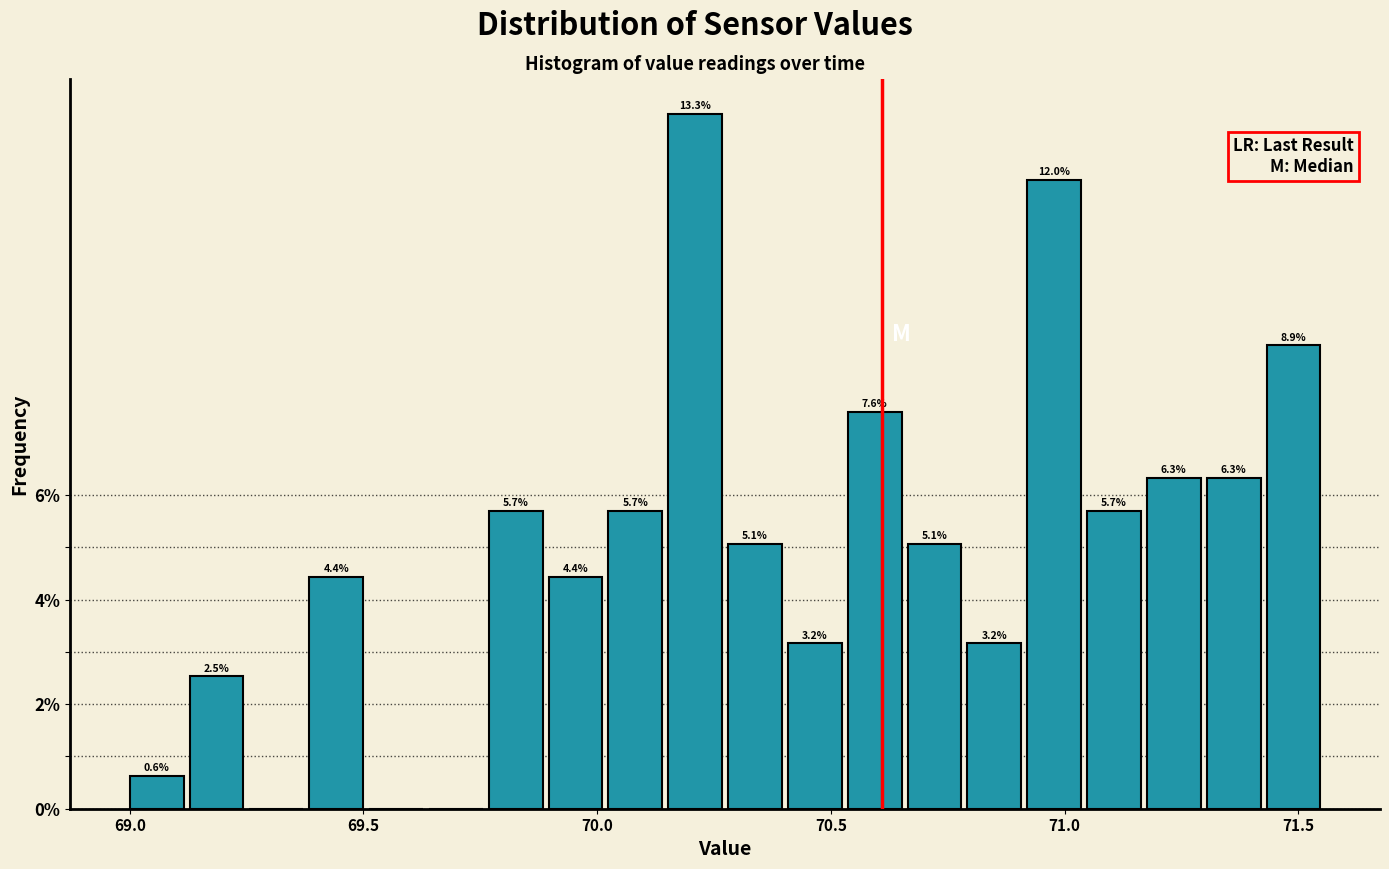

Around what value on the x-axis is the tallest bar? Give the approximate position of its centre, as read against the axis.

70.20